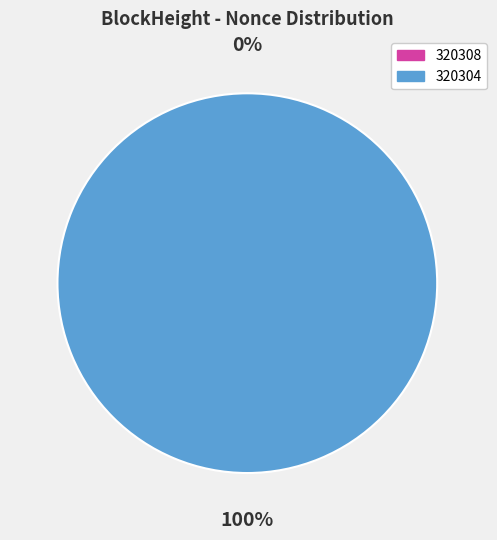

Which category accounts for the majority?

320304